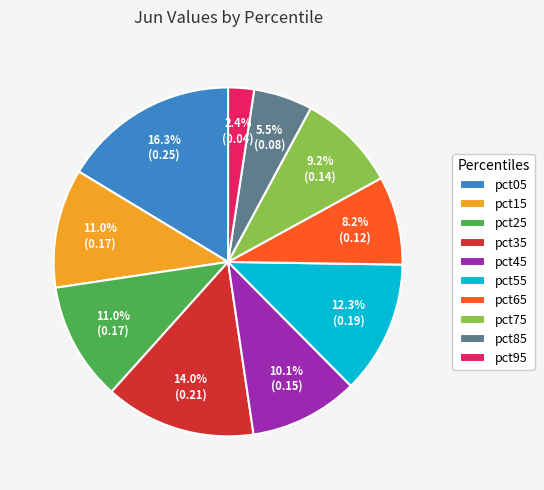

Is there any slice that represents more than half of the pie?

No